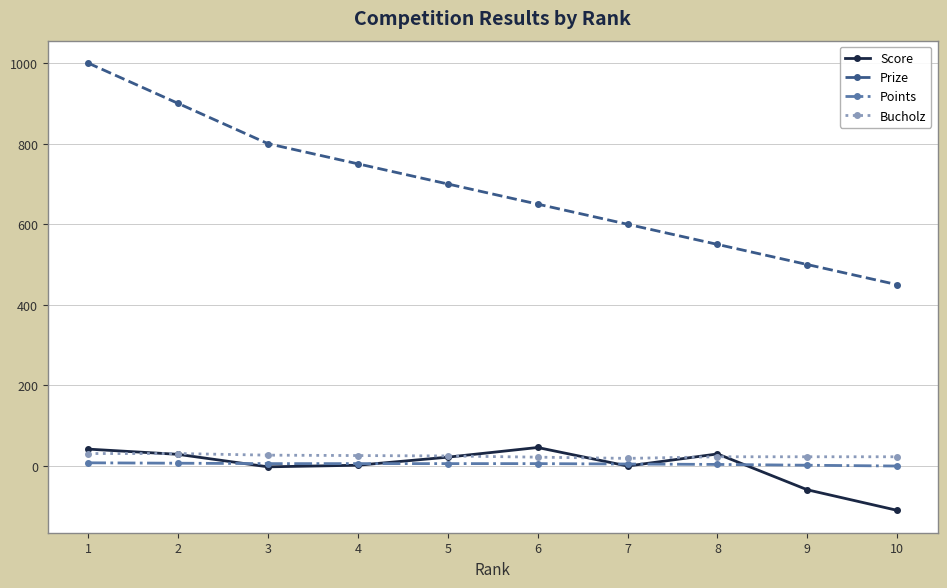

What is the value of the Bucholz point at the 6th from the left?

22